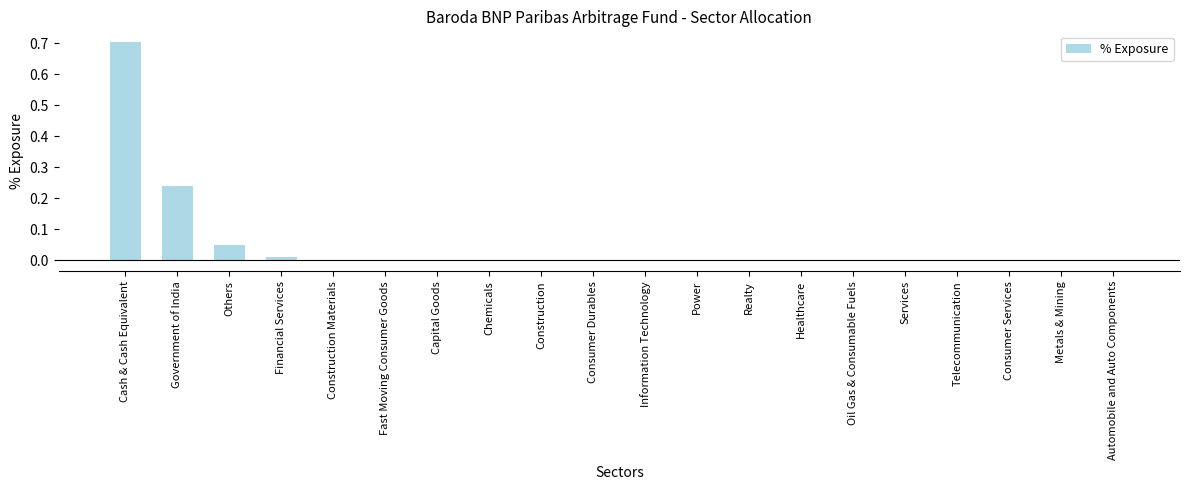

Is it true that the value at Services is -0.0?

True